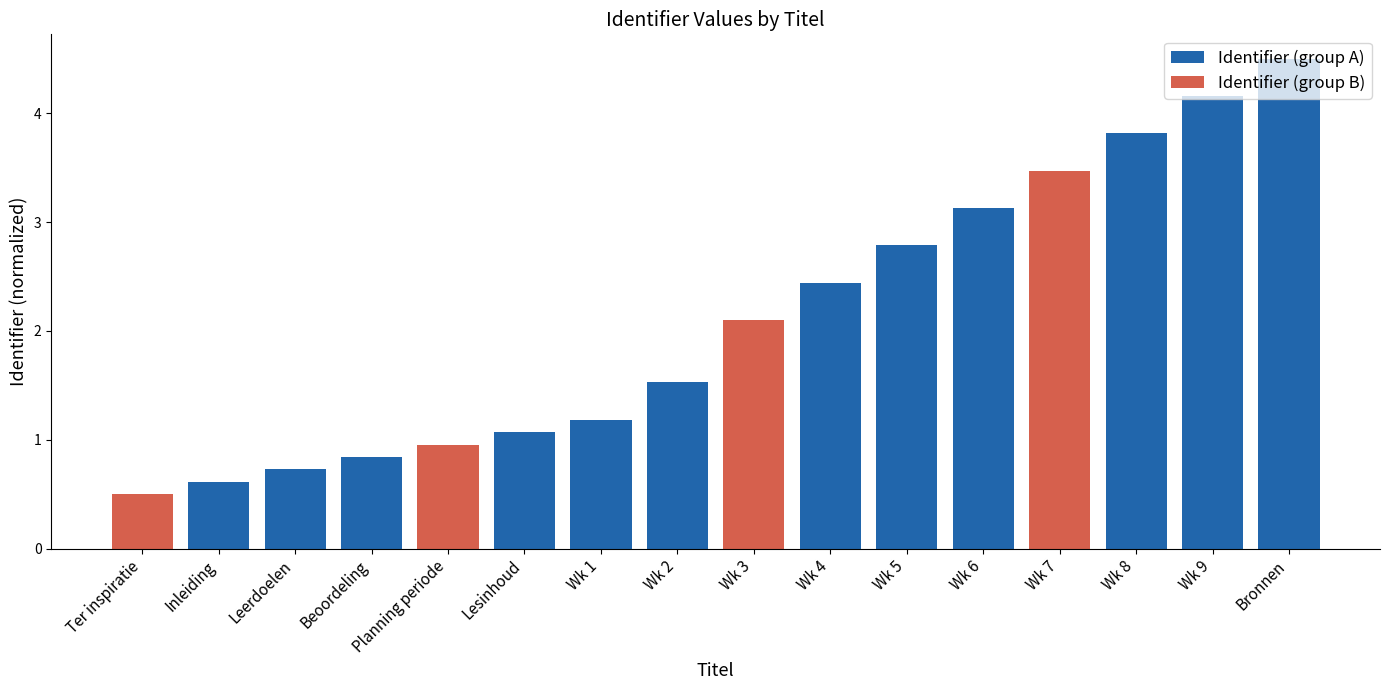

The value of Identifier (group A) at Planning periode is -2.3. True or false?

False